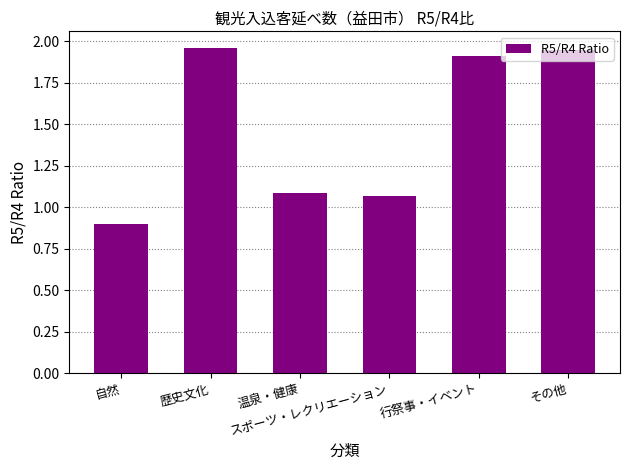

What is the ratio of the value at 自然 to the value at 歴史文化?

0.5